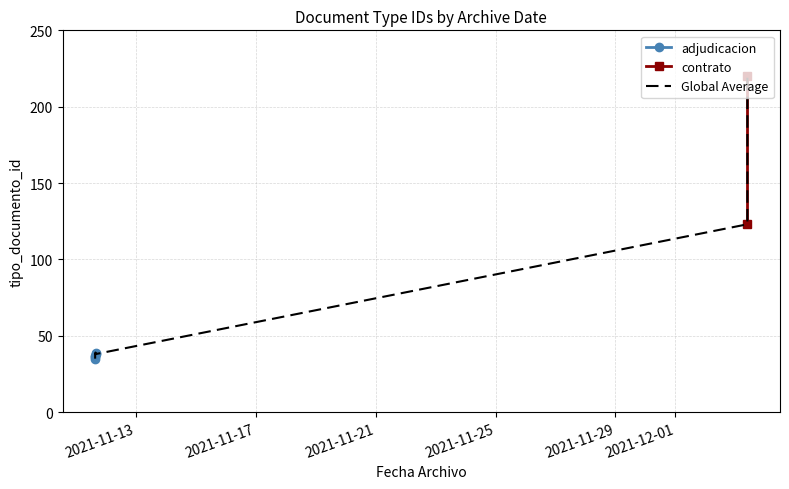

The value at 2021-12-03 09:35:56 is 123. True or false?

True